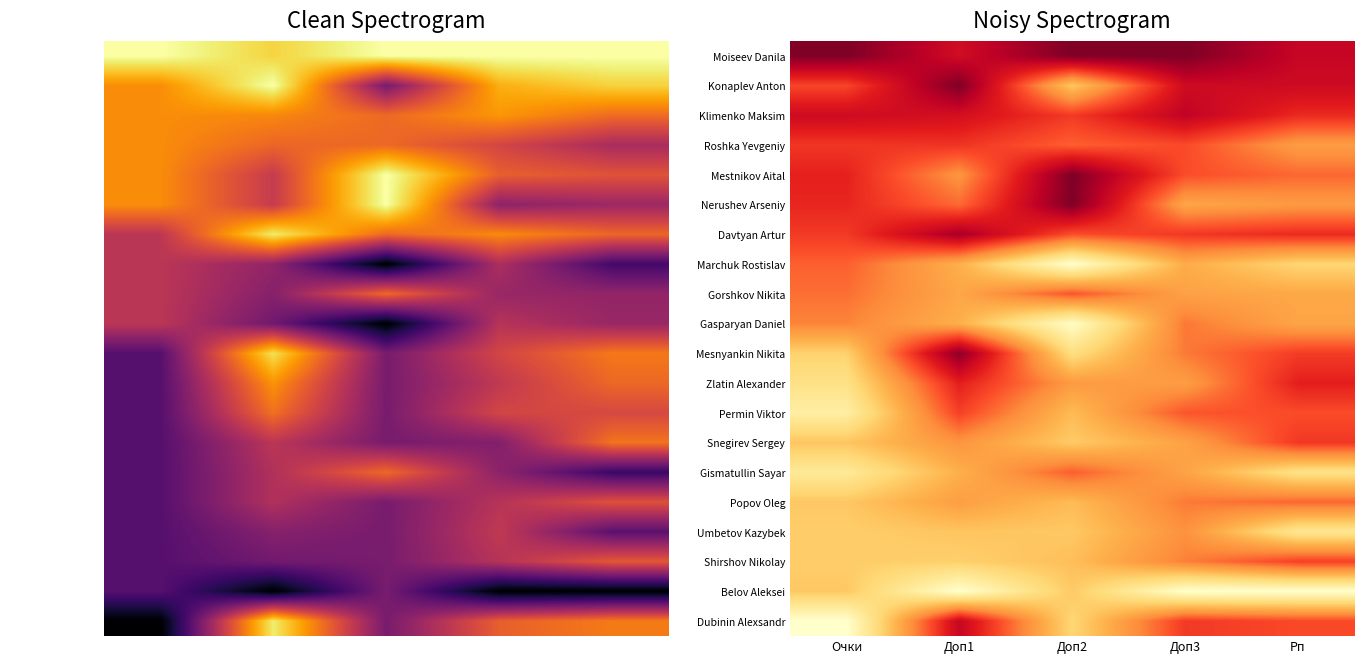

List the series in order of their peak value, highest first.

Moiseev Danila, Konaplev Anton, Mestnikov Aital, Nerushev Arseniy, Mesnyankin Nikita, Davtyan Artur, Klimenko Maksim, Dubinin Alexsandr, Zlatin Alexander, Roshka Yevgeniy, Snegirev Sergey, Shirshov Nikolay, Permin Viktor, Gorshkov Nikita, Gismatullin Sayar, Marchuk Rostislav, Popov Oleg, Gasparyan Daniel, Umbetov Kazybek, Belov Aleksei